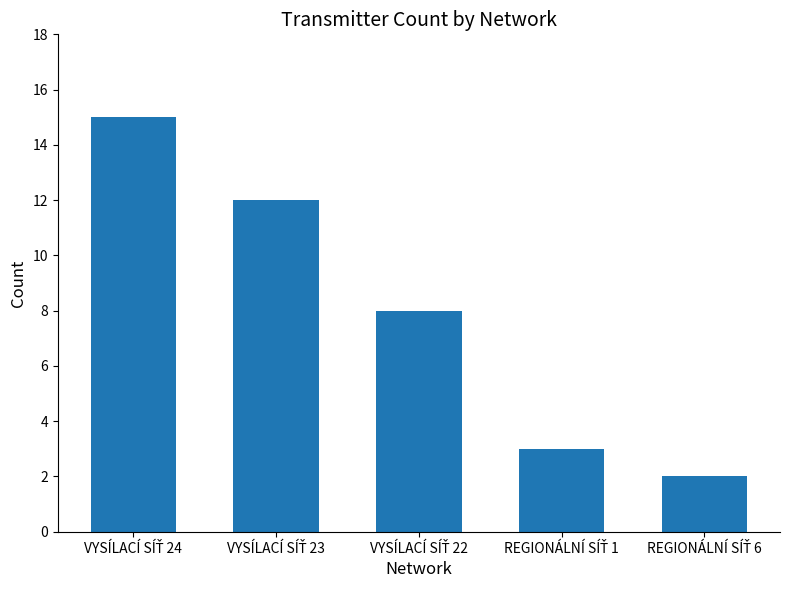

What is the sum of all values?

40